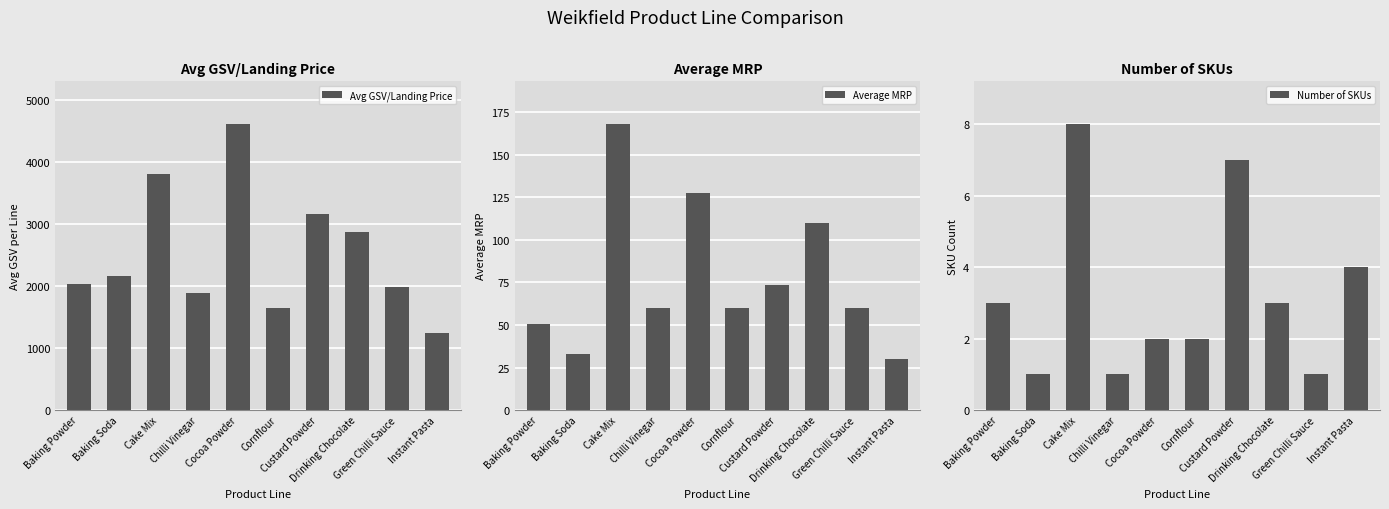

What is the label of the 4th bar from the right?

Custard Powder